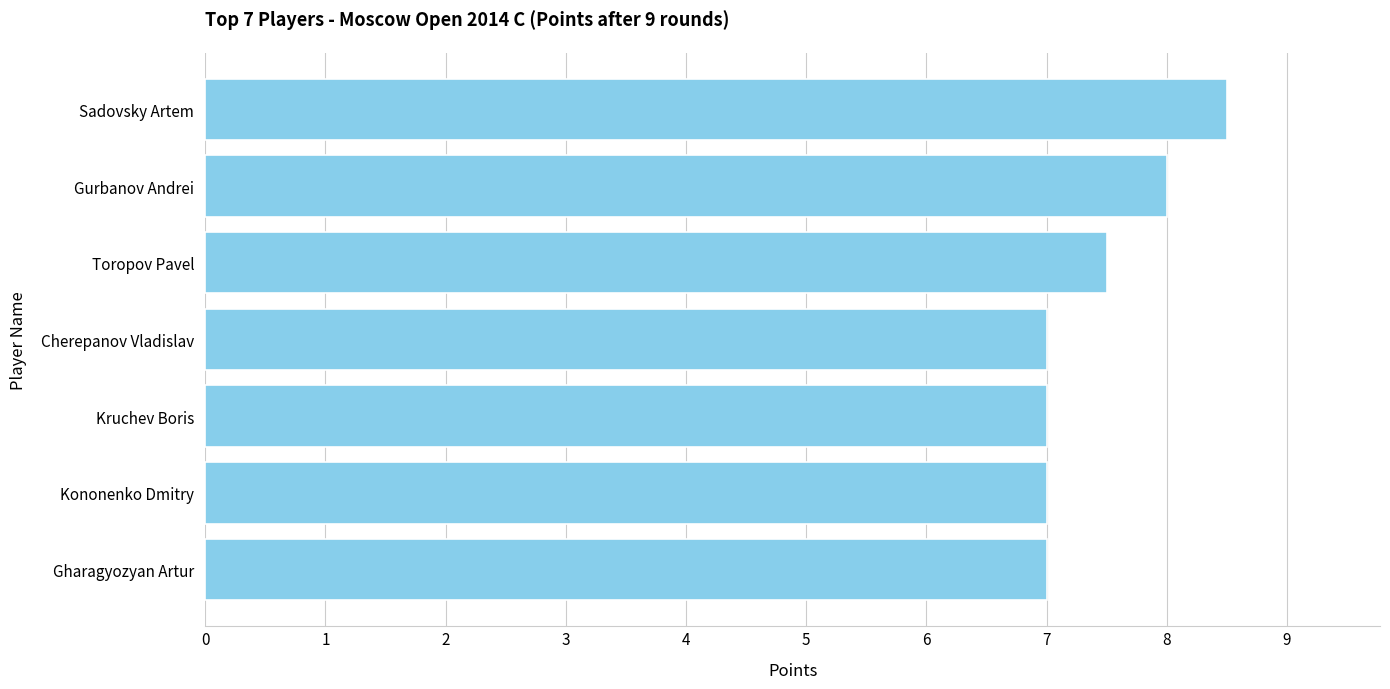

What is the value of the 1st bar from the top?

8.5